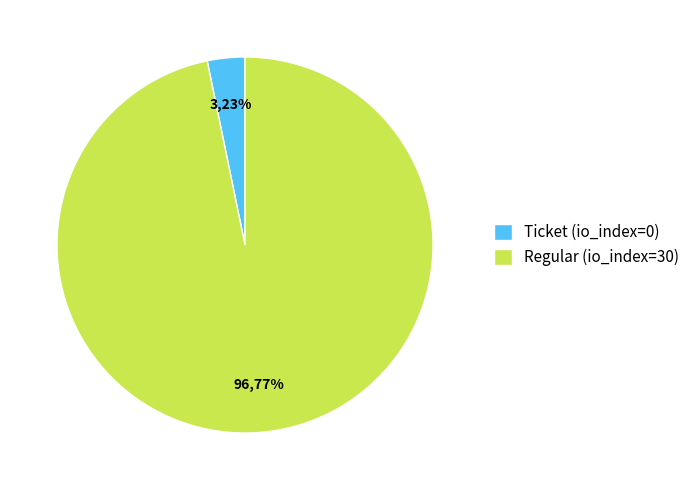

Is Ticket (io_index=0) the majority of the pie?

No